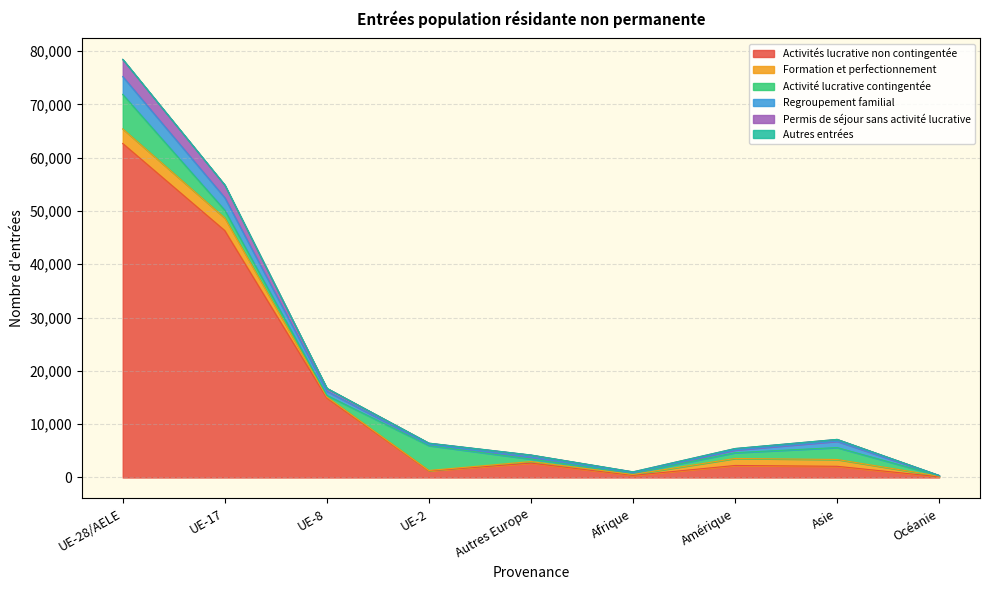

At which category is the sum across all series the highest?

UE-28/AELE